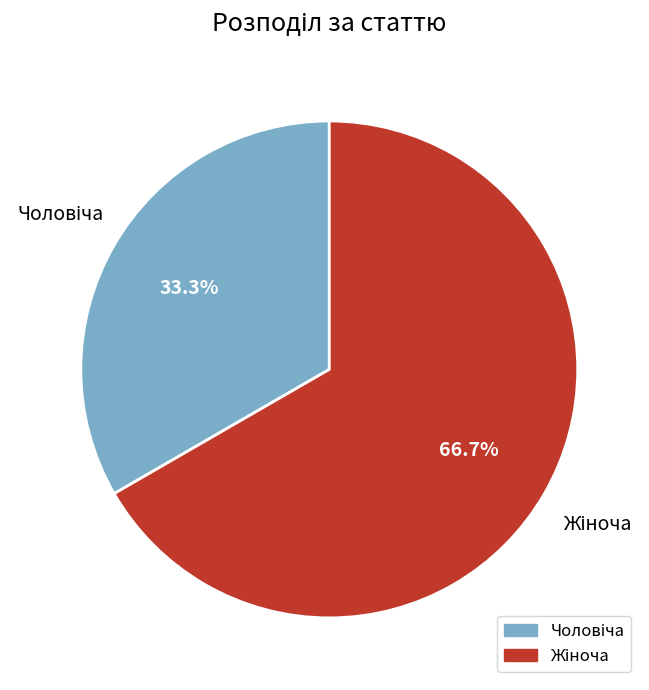

How many segments does this pie chart have?

2